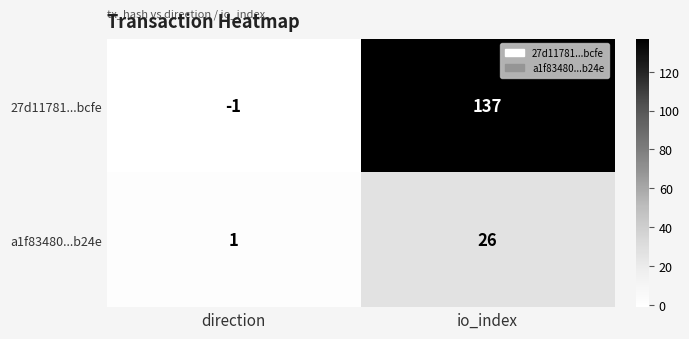

Which series changed the most between direction and io_index?

27d11781...bcfe